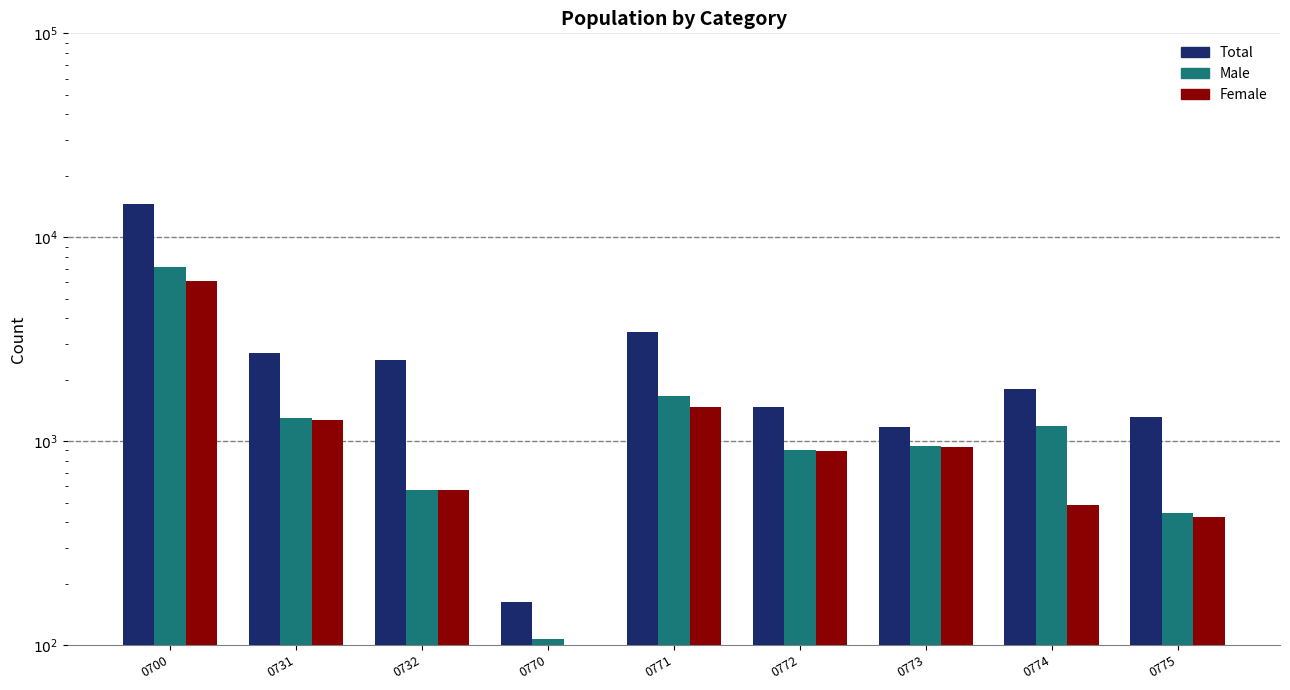

What is the difference between the maximum and minimum values in the Male series?

7020